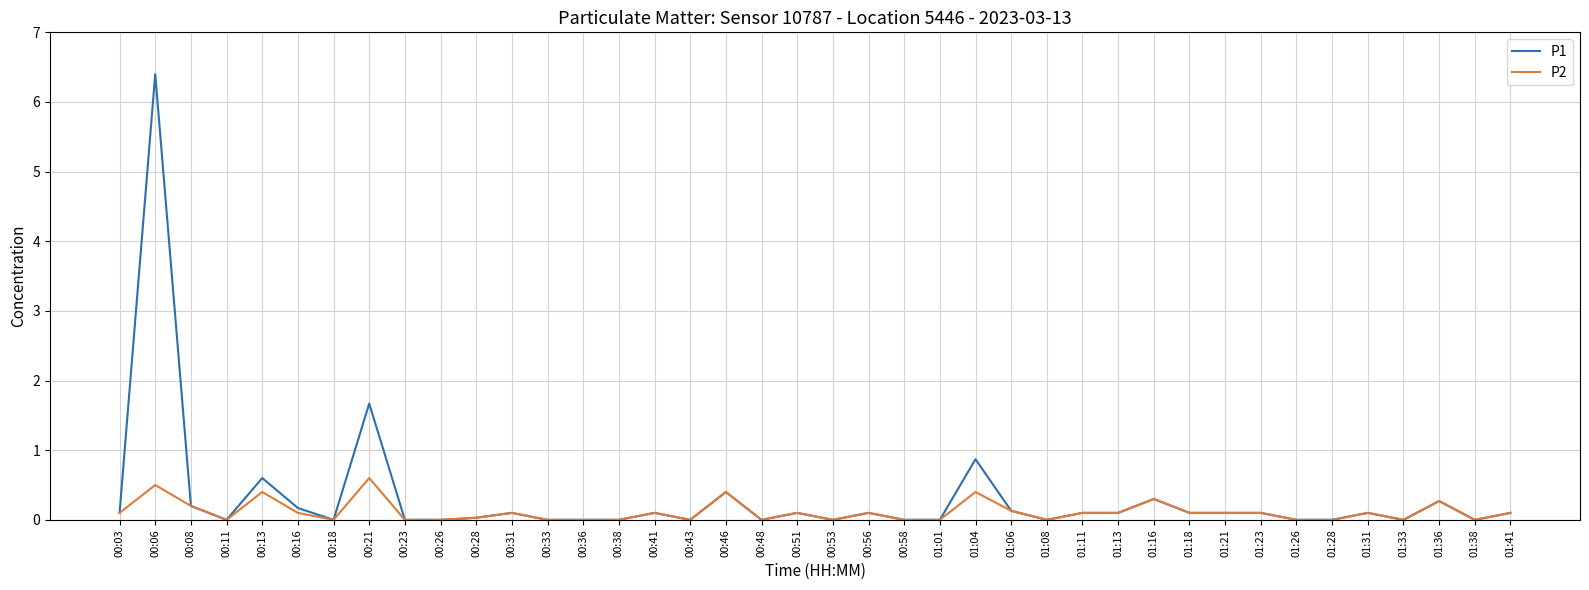

What is the maximum value for P2?

0.6